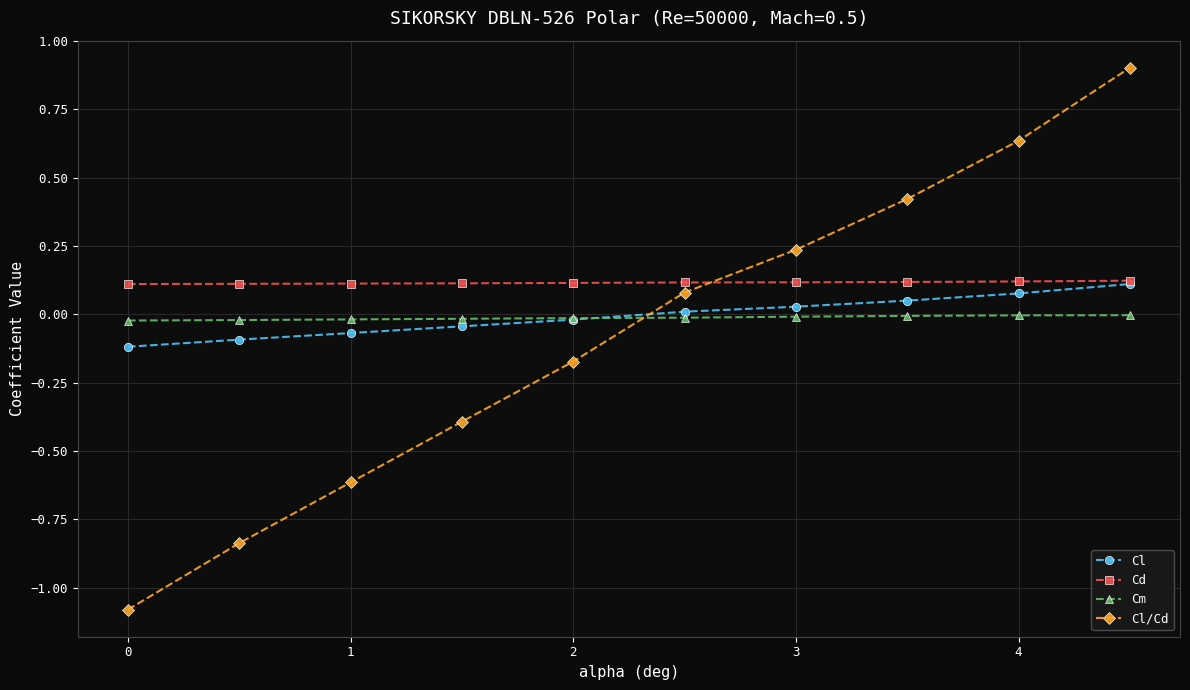

True or false: Cm and Cd intersect in this chart.

False